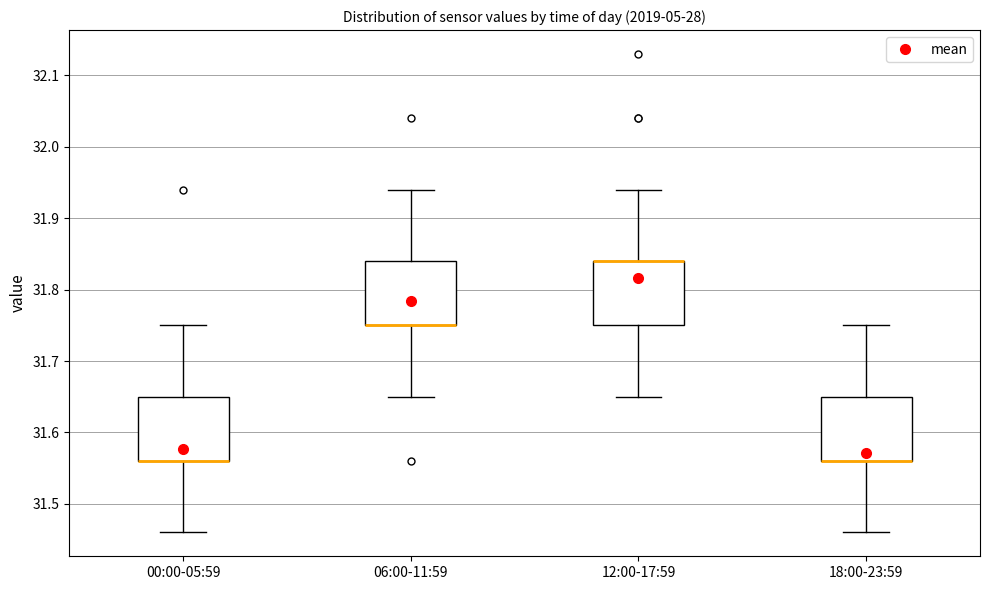

Reading left to right, read every box against the y-axis: the position of its median line, the range the box covers, and the ends of its whiskers. The values are not printed on the chart, so give them approximately, as read against the axis.

00:00-05:59: median 31.56 (drawn on the box's lower edge), box 31.56 to 31.65, whiskers 31.46 to 31.75
06:00-11:59: median 31.75 (drawn on the box's lower edge), box 31.75 to 31.84, whiskers 31.65 to 31.94
12:00-17:59: median 31.84 (drawn on the box's upper edge), box 31.75 to 31.84, whiskers 31.65 to 31.94
18:00-23:59: median 31.56 (drawn on the box's lower edge), box 31.56 to 31.65, whiskers 31.46 to 31.75